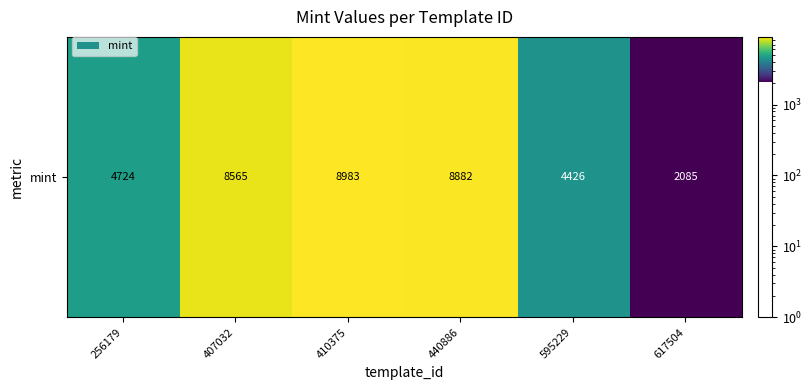

How many data points are less than 8565?

3